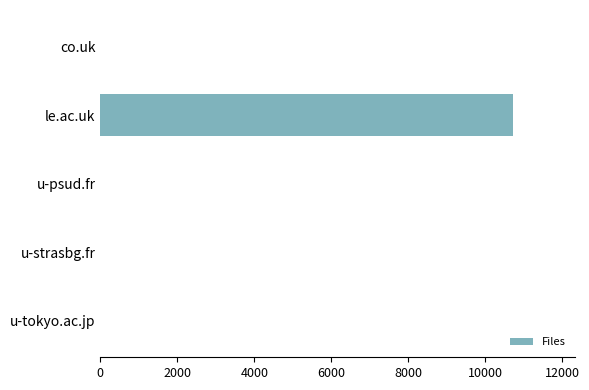

How many distinct data groups are displayed?

1